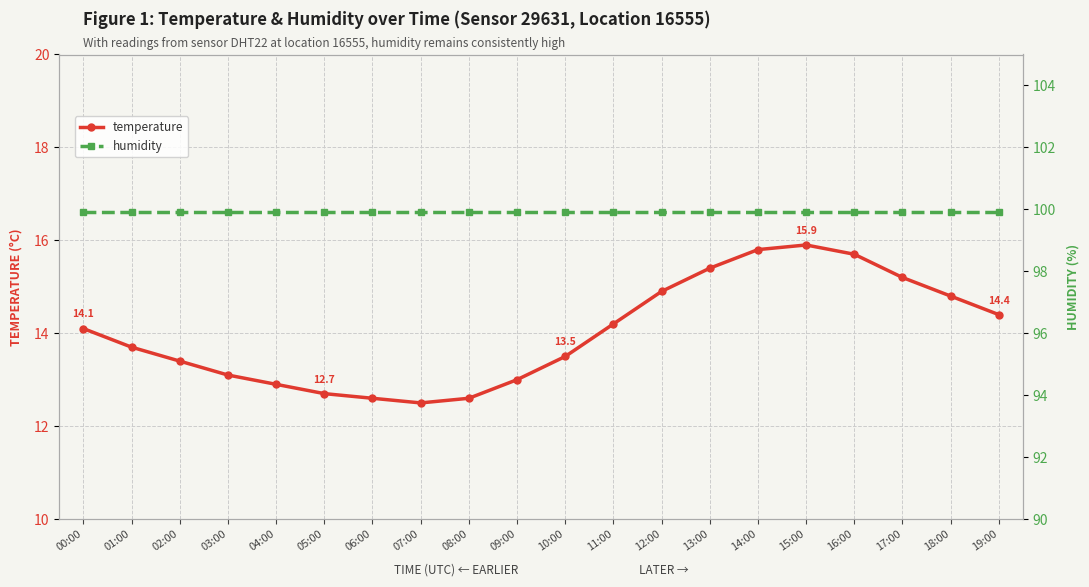

What is the approximate value of temperature at 17:00?

15.2